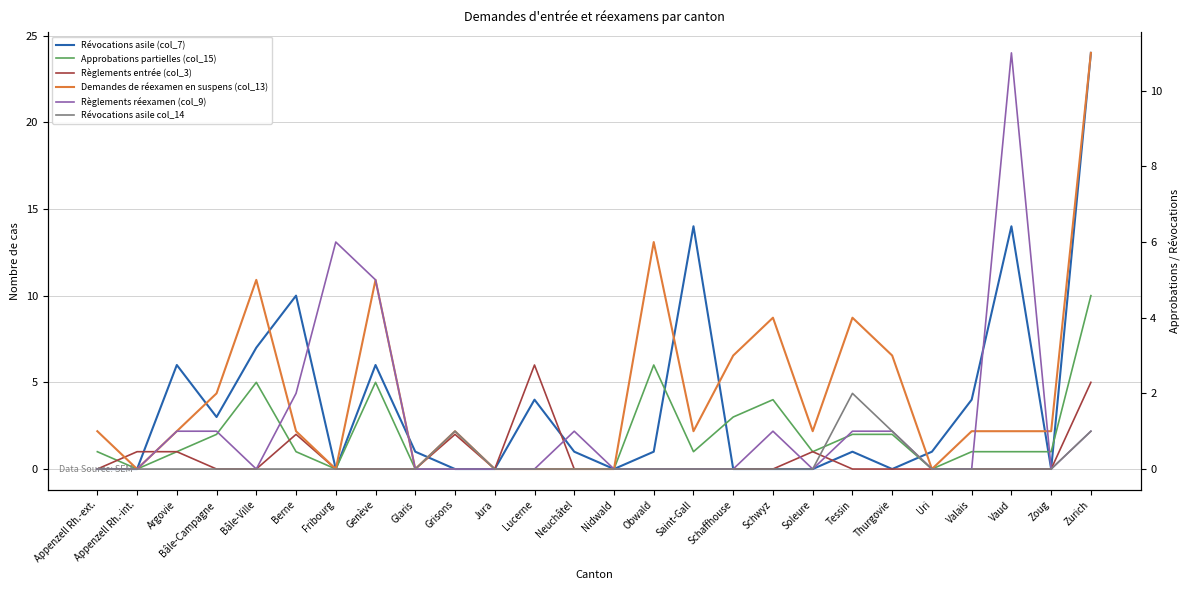

Is the value of Révocations asile (col_7) at Appenzell Rh.-ext. greater than the value of Révocations asile col_14 at Bâle-Campagne?

No